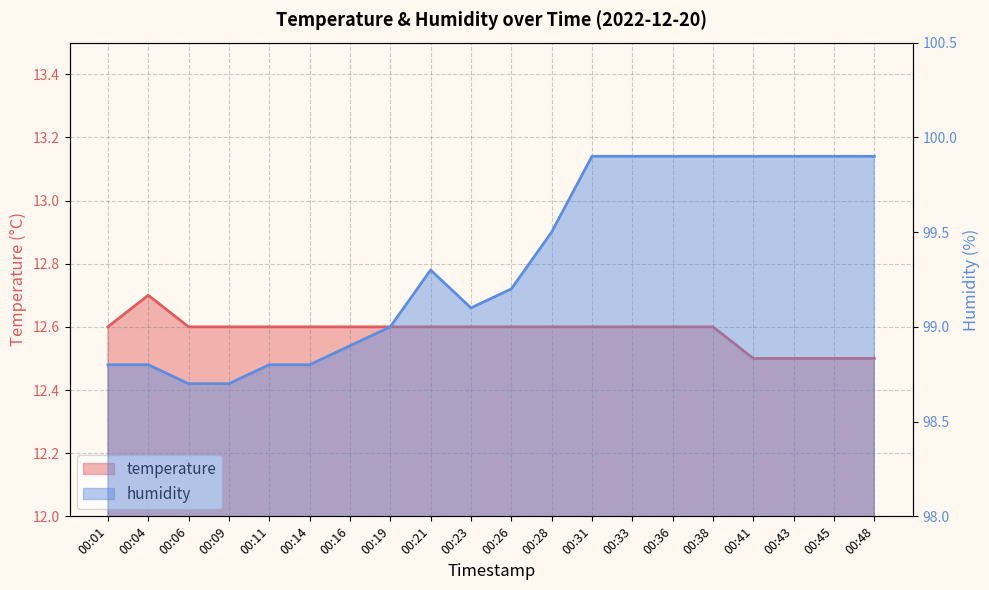

Reading left to right, extract all data points from this chart.

temperature: 00:01=12.6	00:04=12.7	00:06=12.6	00:09=12.6	00:11=12.6	00:14=12.6	00:16=12.6	00:19=12.6	00:21=12.6	00:23=12.6	00:26=12.6	00:28=12.6	00:31=12.6	00:33=12.6	00:36=12.6	00:38=12.6	00:41=12.5	00:43=12.5	00:45=12.5	00:48=12.5
humidity: 00:01=98.8	00:04=98.8	00:06=98.7	00:09=98.7	00:11=98.8	00:14=98.8	00:16=98.9	00:19=99.0	00:21=99.3	00:23=99.1	00:26=99.2	00:28=99.5	00:31=99.9	00:33=99.9	00:36=99.9	00:38=99.9	00:41=99.9	00:43=99.9	00:45=99.9	00:48=99.9